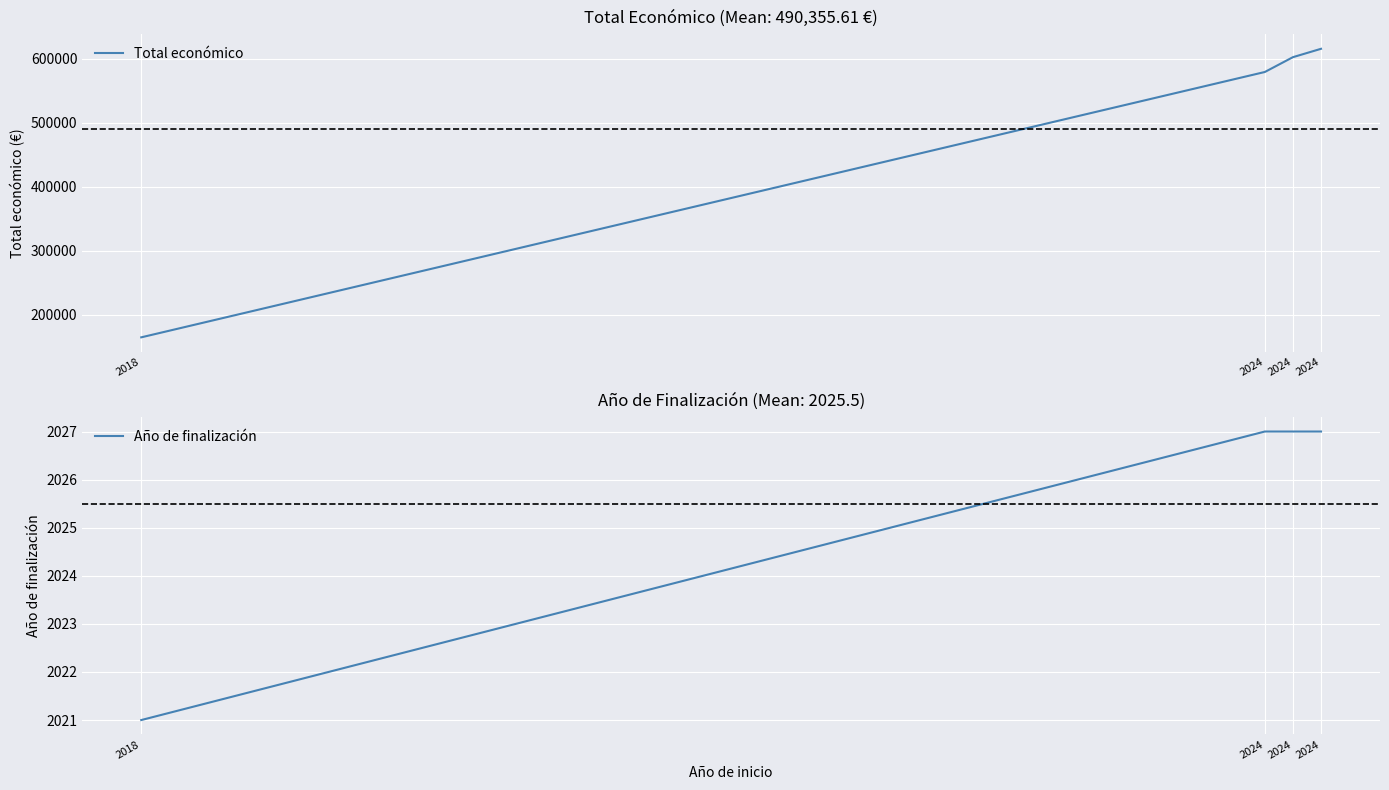

Reading left to right, transcribe all the data shown in this chart.

Total económico: 2018=164600.0	2024=579152.0	2024=602295.4	2024=615375.0
Año de finalización: 2018=2021.0	2024=2027.0	2024=2027.0	2024=2027.0